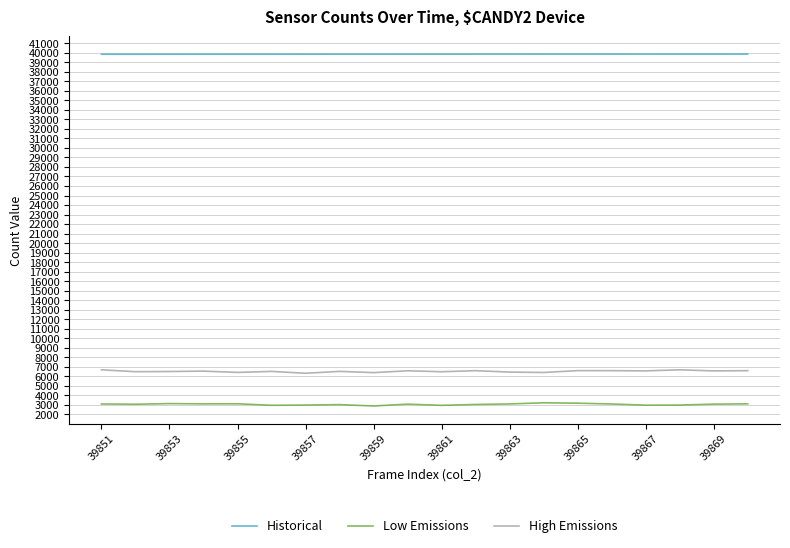

What is the highest value of the High Emissions series?

6679